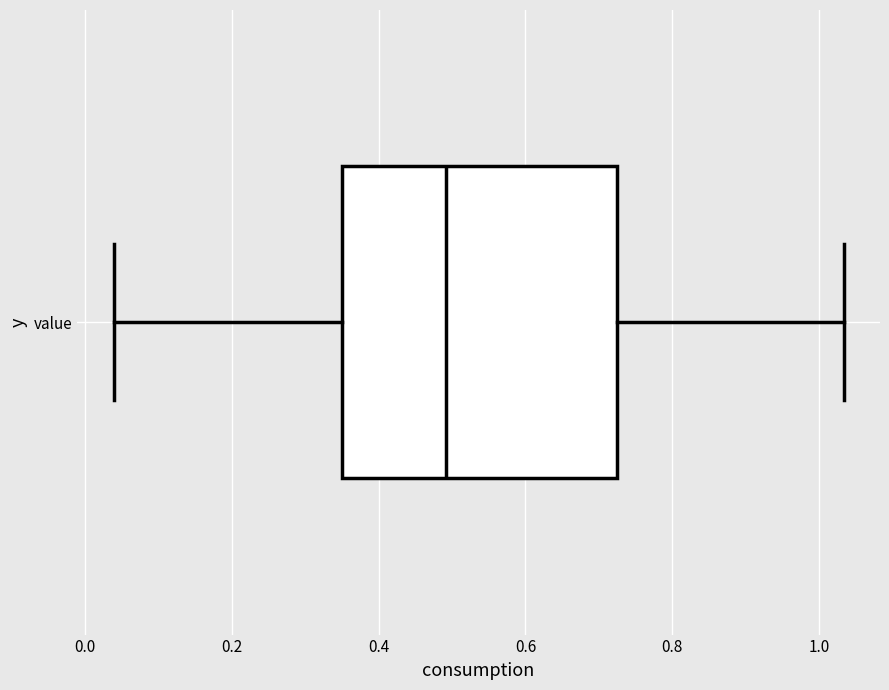

Read this box plot against the x-axis: the position of the median line, the range covered by the box, and the ends of both whiskers. The values are not printed on the chart, so give them approximately, as read against the axis.

median 0.50, box 0.36 to 0.72, whiskers 0.04 to 1.04